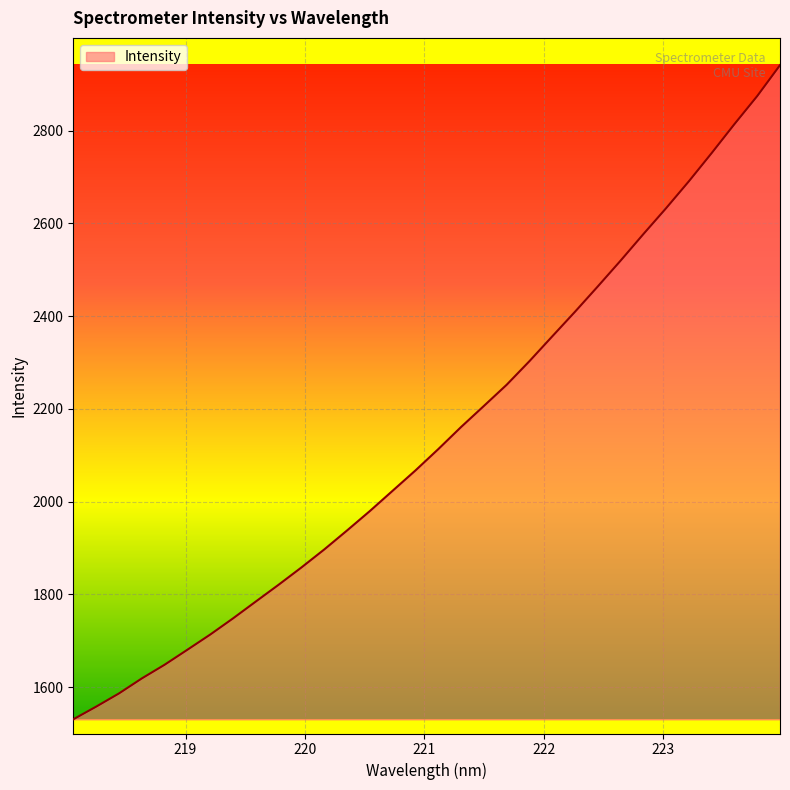

What is the greatest value displayed?

2941.1